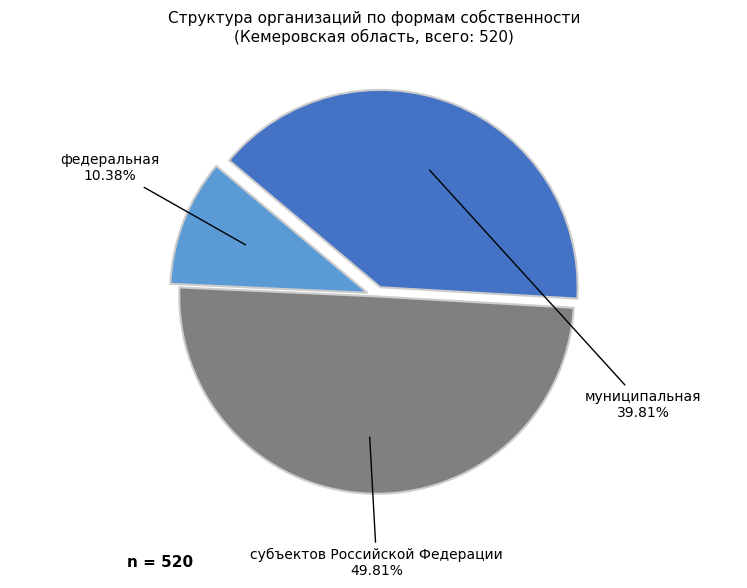

To the nearest percent, what is the combined percentage of федеральная and субъектов Российской Федерации?

60%